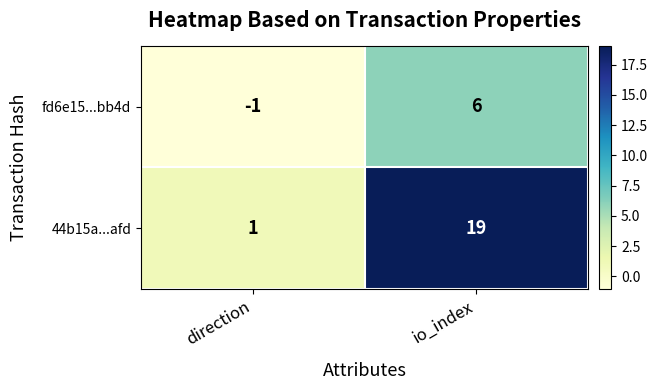

Read the 44b15a...afd value at io_index.

19